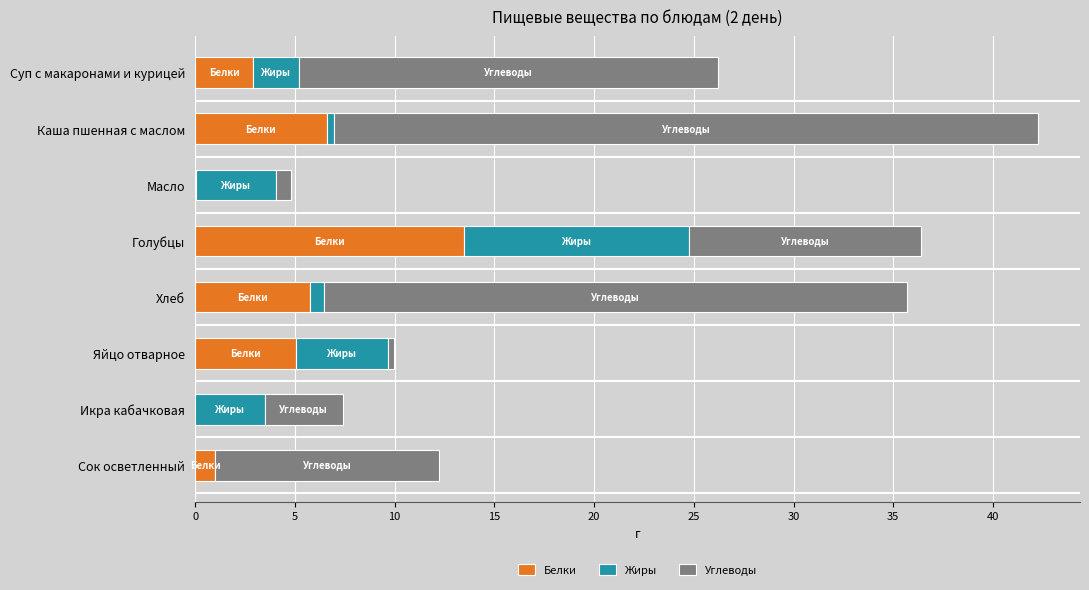

The Белки series shows 5.8 at Хлеб. True or false?

True